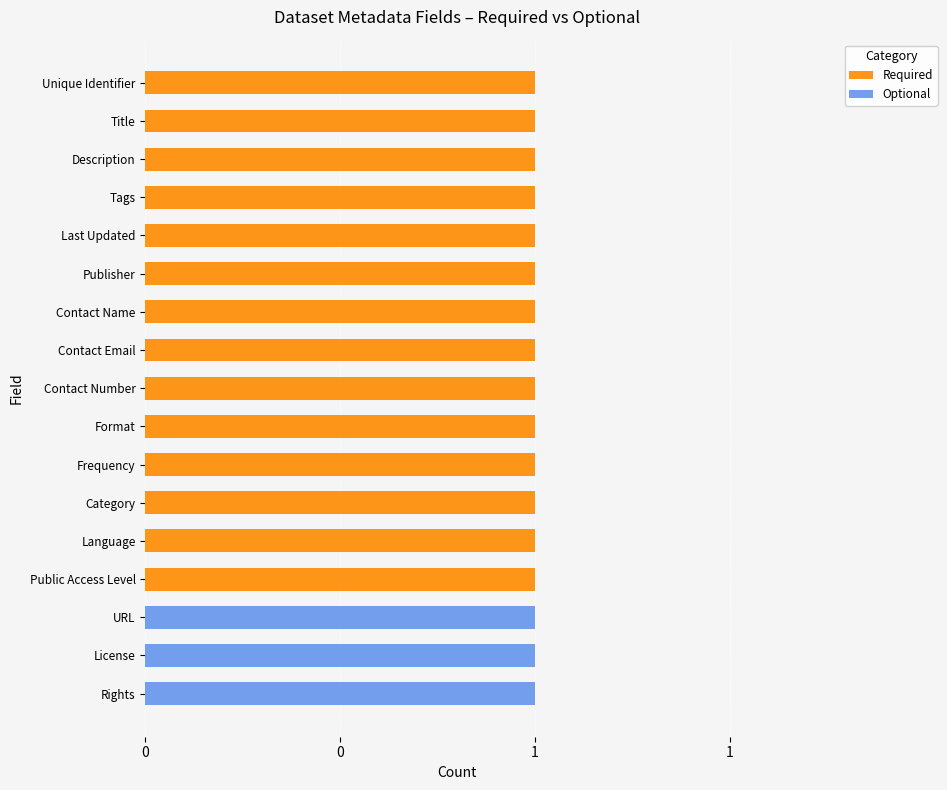

Which series has the largest range (max minus min)?

Required